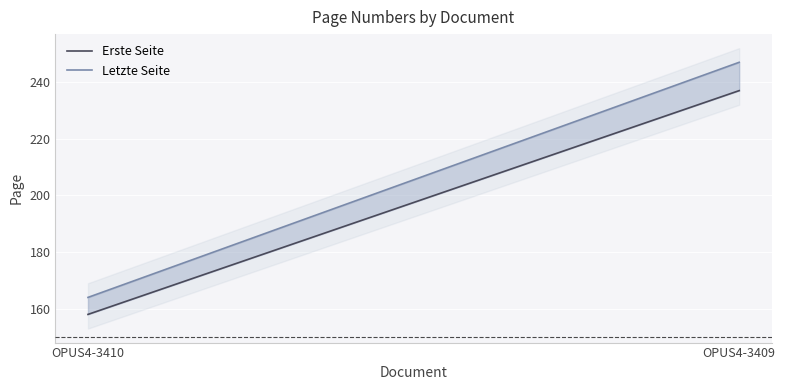

What is the value of the Erste Seite point at the 1st from the left?

158